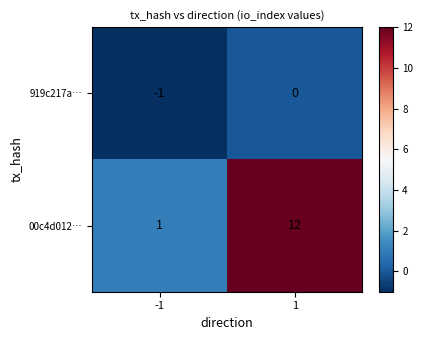

What is the minimum value shown in the chart?

-1